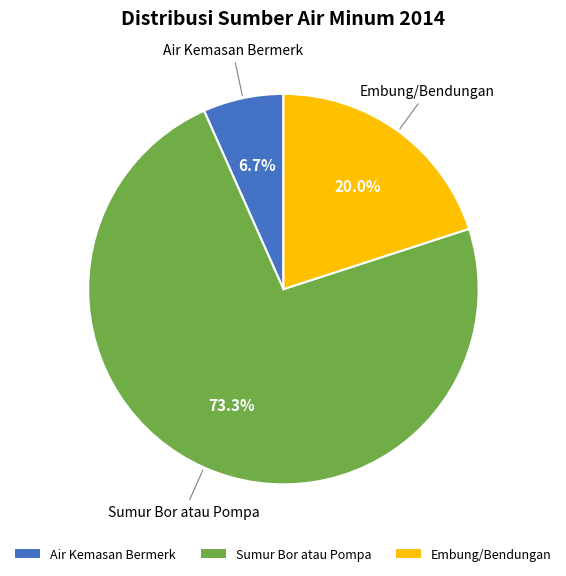

To the nearest percent, what is the difference between the Sumur Bor atau Pompa and Embung/Bendungan slice percentages?

53%